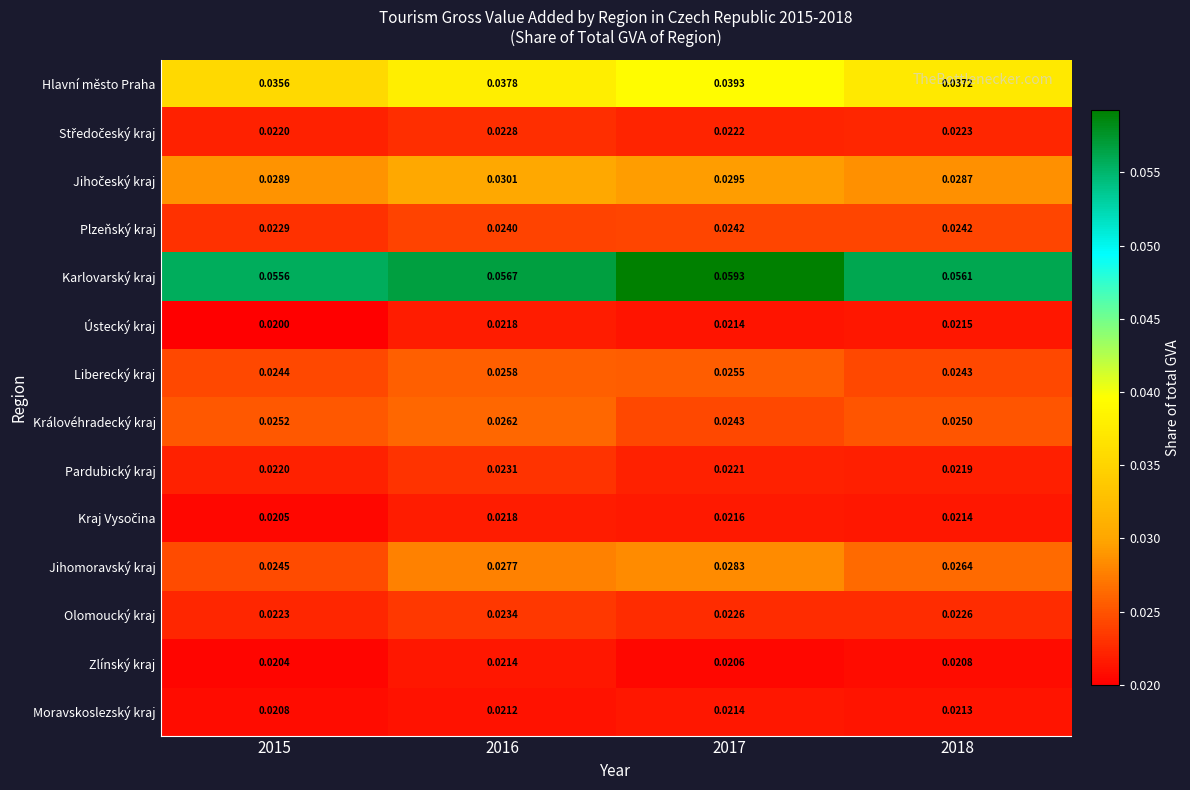

Is the value of Plzeňský kraj at 2015 greater than the value of Liberecký kraj at 2016?

No